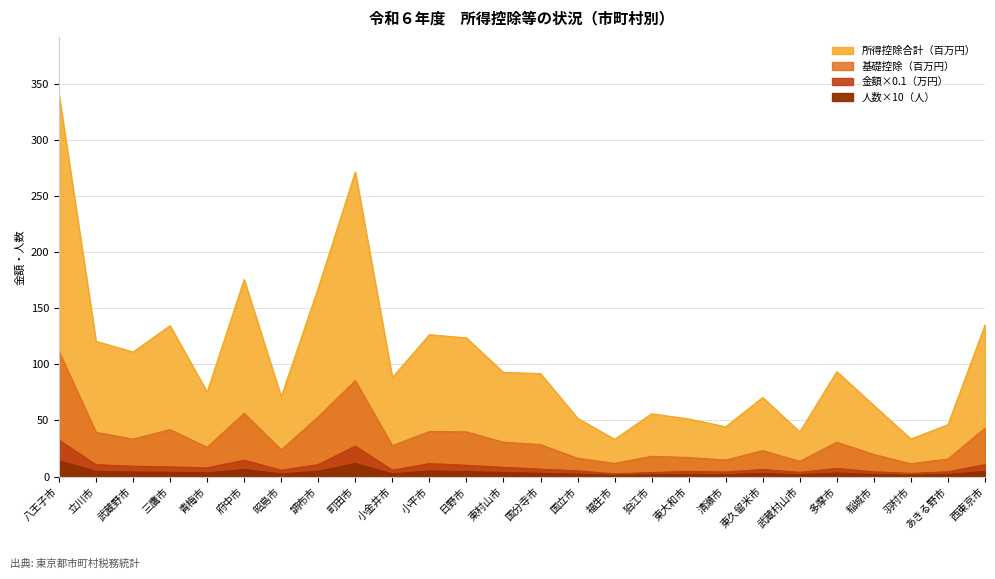

Rank the series by their maximum value, from lowest to highest.

人数（人）, 金額（千円）, 基礎控除（千円）, 所得控除合計（千円）